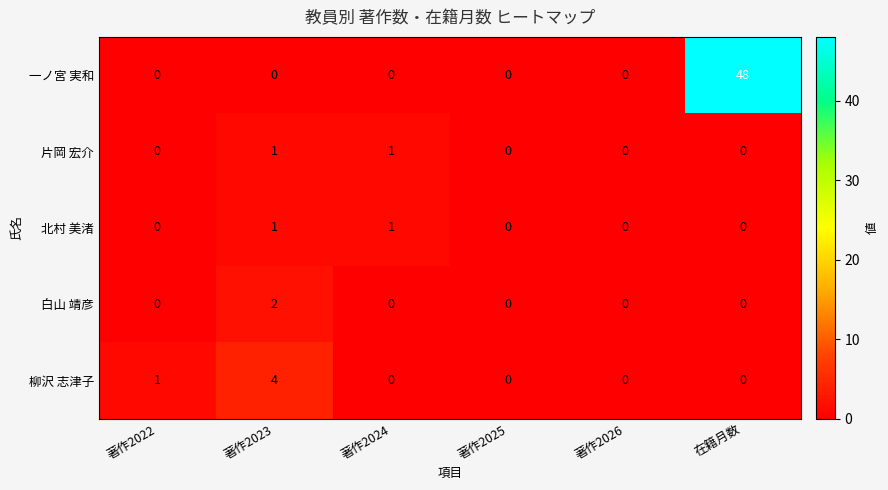

How many data points does each series have?

6